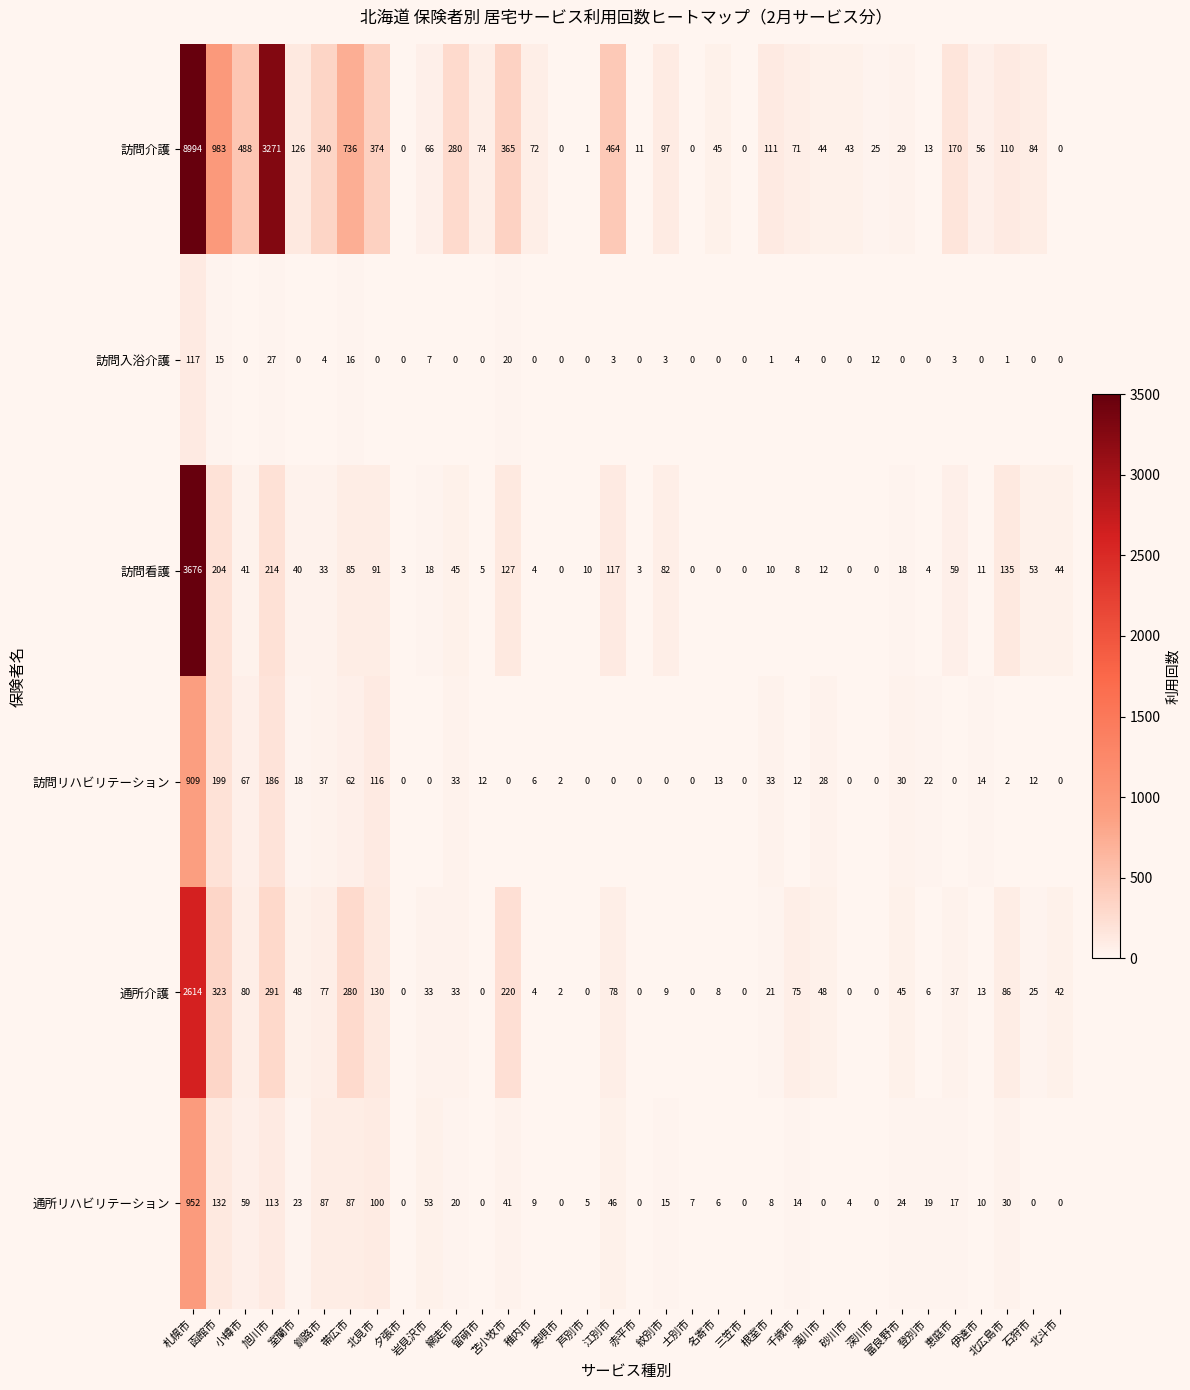

At 千歳市, list the series in order from largest to smallest.

通所介護, 訪問介護, 通所リハビリテーション, 訪問リハビリテーション, 訪問看護, 訪問入浴介護